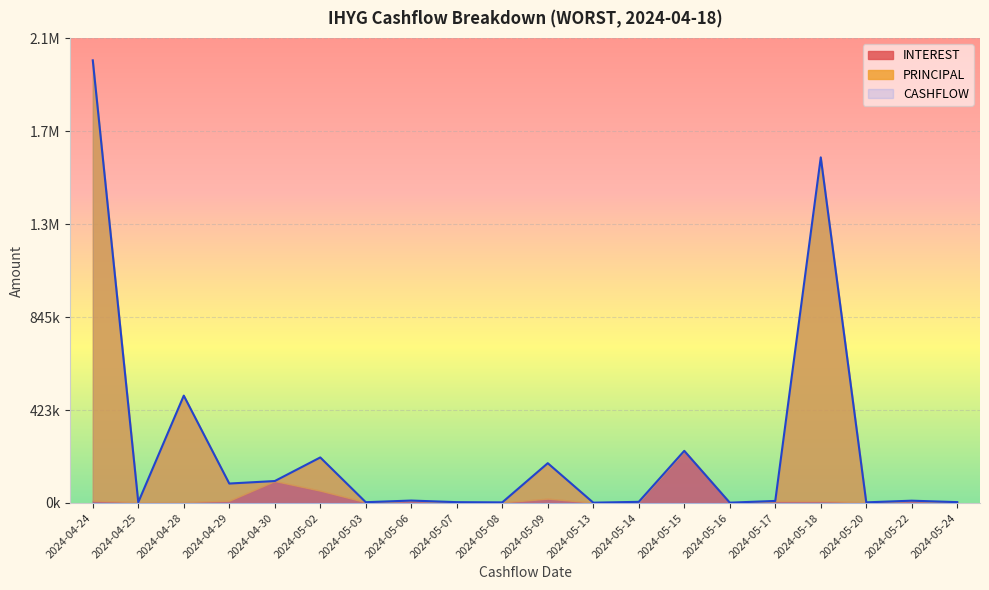

Reading right to left, extract all data points from this chart.

INTEREST: 3930.6	10494.3	2935.8	8882.7	9357.3	1550.1	237048.6	5250.3	1523.0	19666.3	2814.8	3802.0	11078.8	3601.9	56047.5	99807.7	10608.0	4072.9	3525.6	10541.2
PRINCIPAL: 0.0	0.0	0.0	1562047.1	0.0	0.0	0.0	0.0	0.0	161277.1	0.0	0.0	0.0	0.0	151036.9	0.0	77818.1	484009.2	0.0	2001483.4
CASHFLOW: 3930.6	10494.3	2935.8	1570929.8	9357.3	1550.1	237048.6	5250.3	1523.0	180943.4	2814.8	3802.0	11078.8	3601.9	207084.4	99807.7	88426.1	488082.2	3525.6	2012024.6